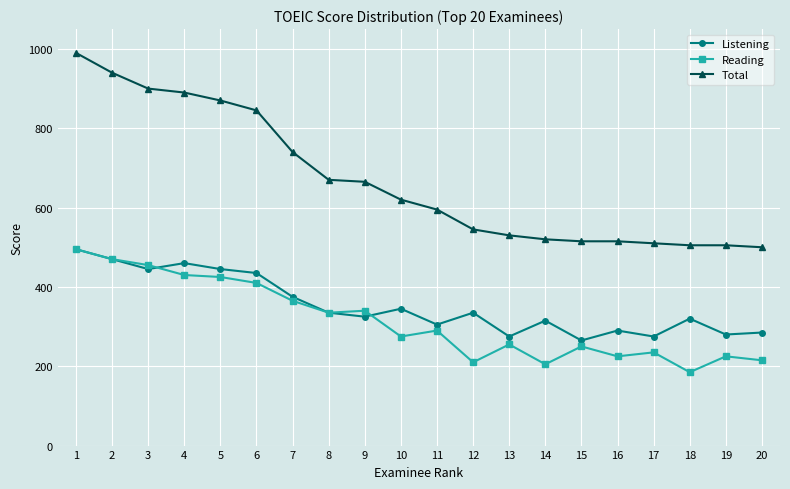

Reading left to right, extract all data points from this chart.

Listening: 1=495	2=470	3=445	4=460	5=445	6=435	7=375	8=335	9=325	10=345	11=305	12=335	13=275	14=315	15=265	16=290	17=275	18=320	19=280	20=285
Reading: 1=495	2=470	3=455	4=430	5=425	6=410	7=365	8=335	9=340	10=275	11=290	12=210	13=255	14=205	15=250	16=225	17=235	18=185	19=225	20=215
Total: 1=990	2=940	3=900	4=890	5=870	6=845	7=740	8=670	9=665	10=620	11=595	12=545	13=530	14=520	15=515	16=515	17=510	18=505	19=505	20=500